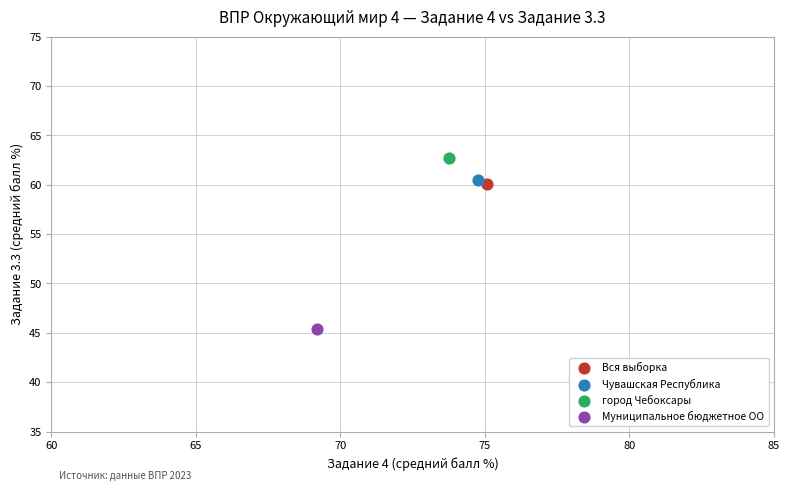

What are all the series names shown in the legend?

Вся выборка, Чувашская Республика, город Чебоксары, Муниципальное бюджетное ОО